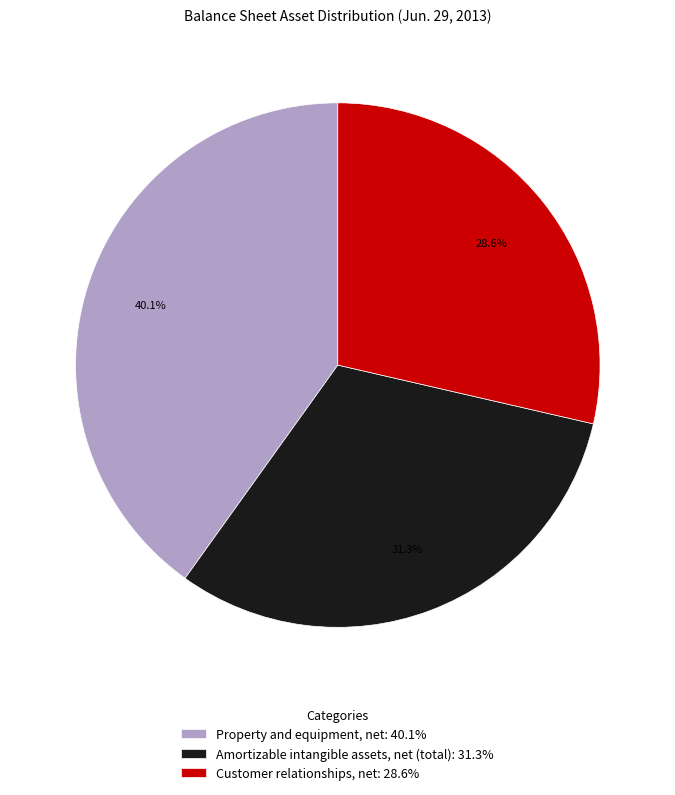

Rank the categories by value from lowest to highest.

Customer relationships, net, Amortizable intangible assets, net (total), Property and equipment, net